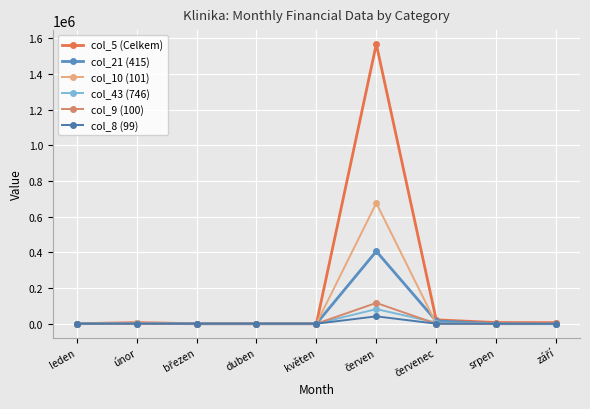

What is the value of the col_9 (100) point at the 2nd from the left?

390.4